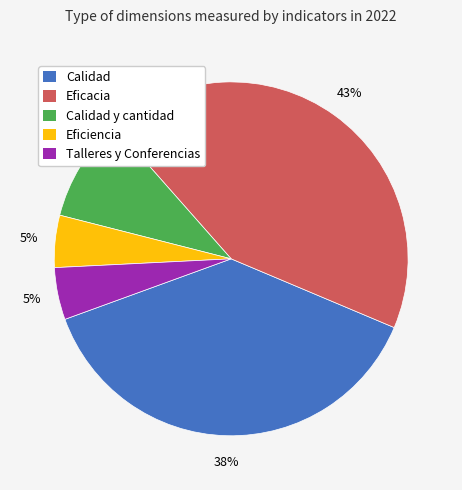

Is Eficacia the majority of the pie?

No